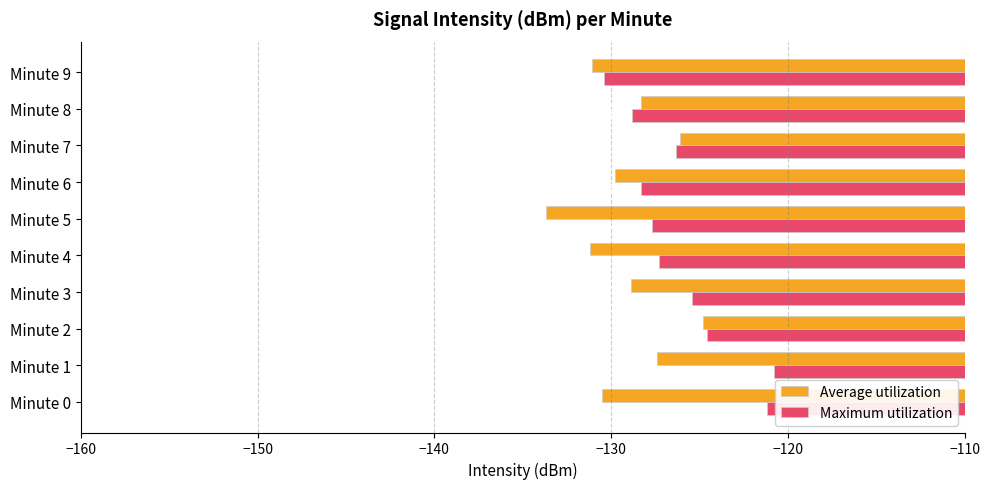

Where is Average utilization nearest to the value -129?

Minute 3